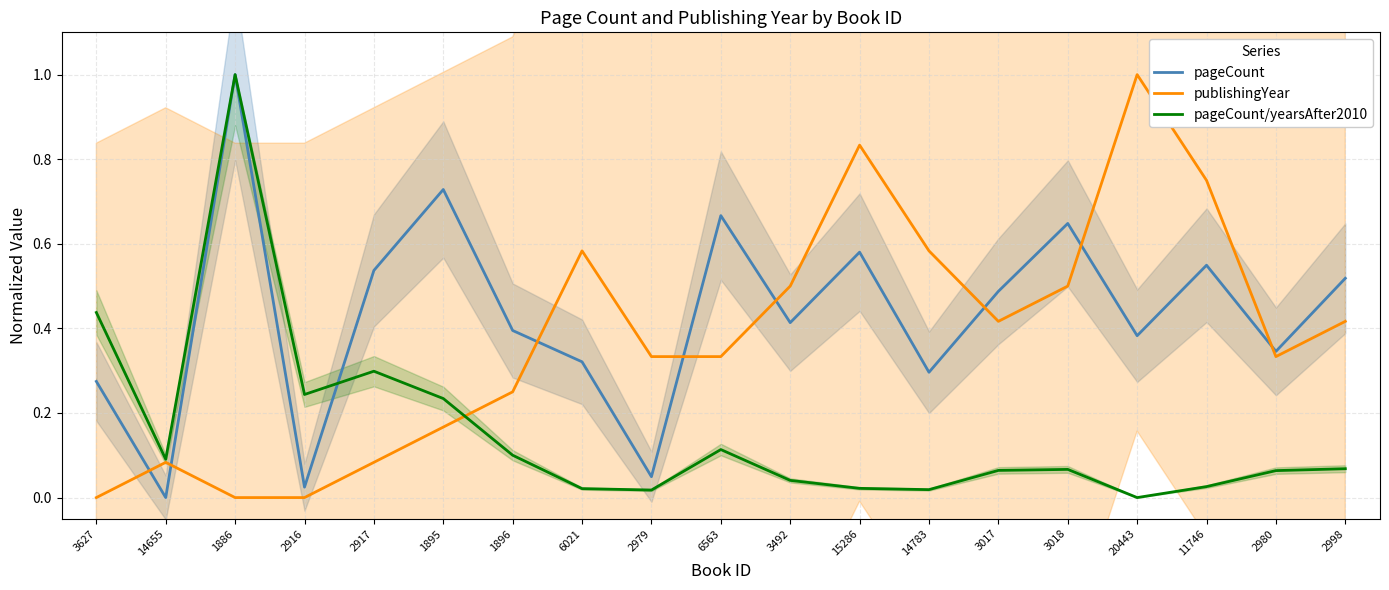

What is the spread (max minus min) of values at 2916?

0.2